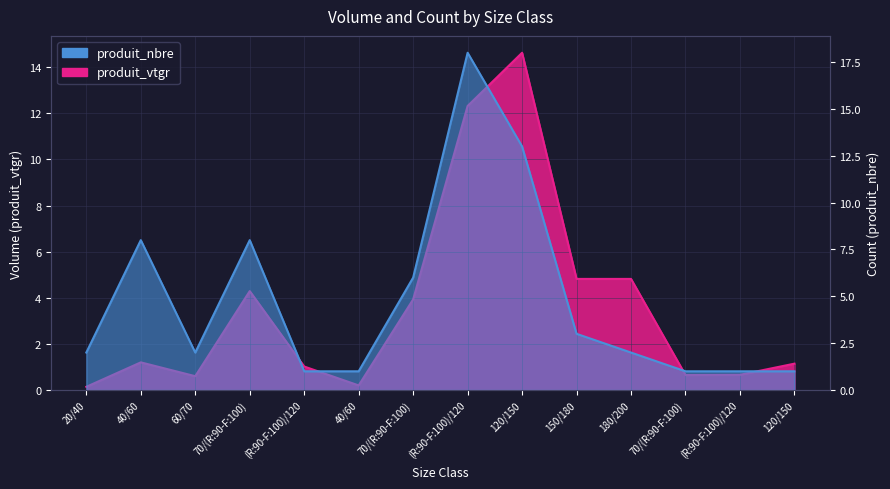

At how many categories does at least one series exceed 9?

2